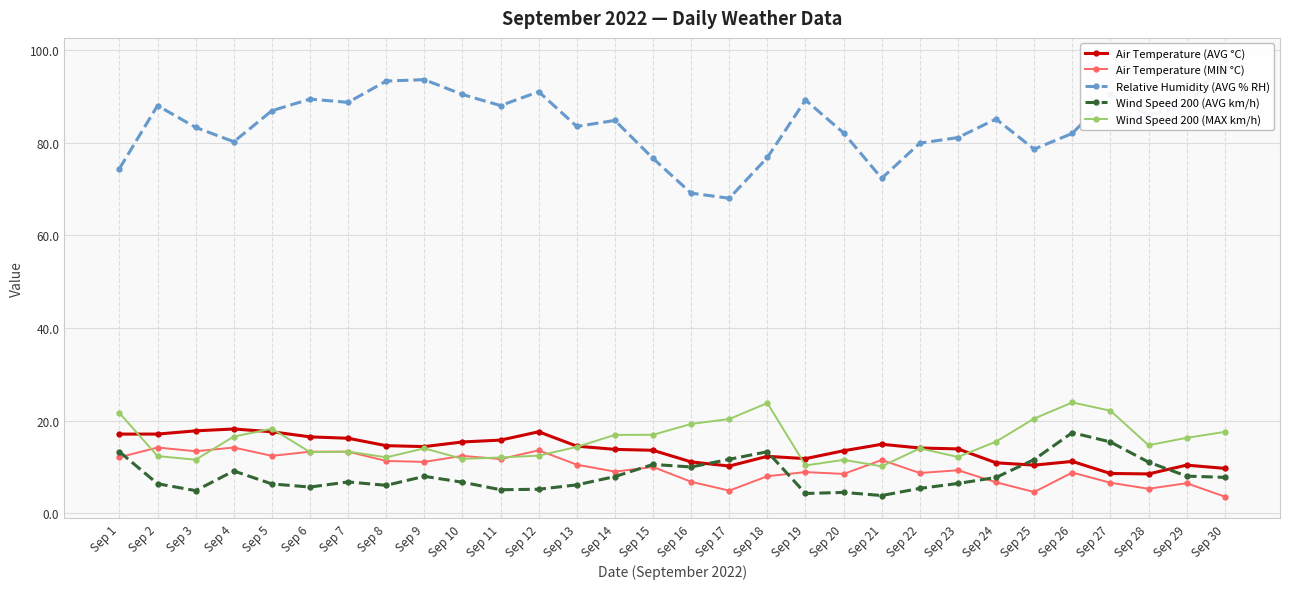

True or false: Air Temperature (MIN °C) and Air Temperature (AVG °C) intersect in this chart.

False